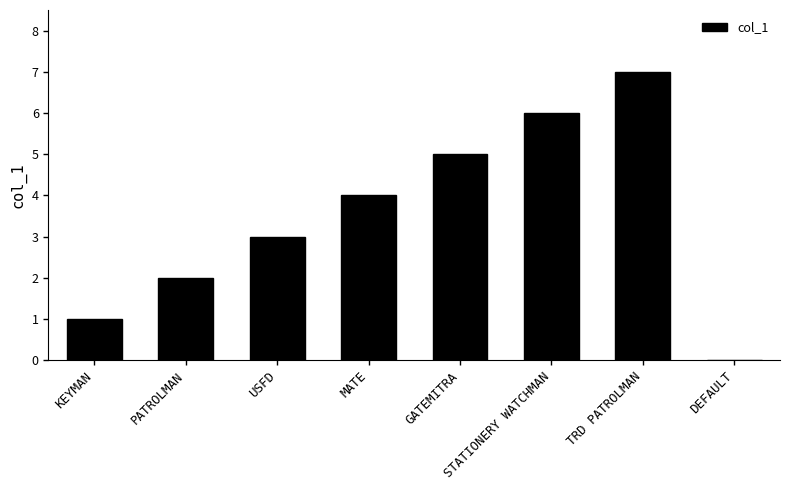

Reading right to left, list all the values displayed in this chart.

0	7	6	5	4	3	2	1